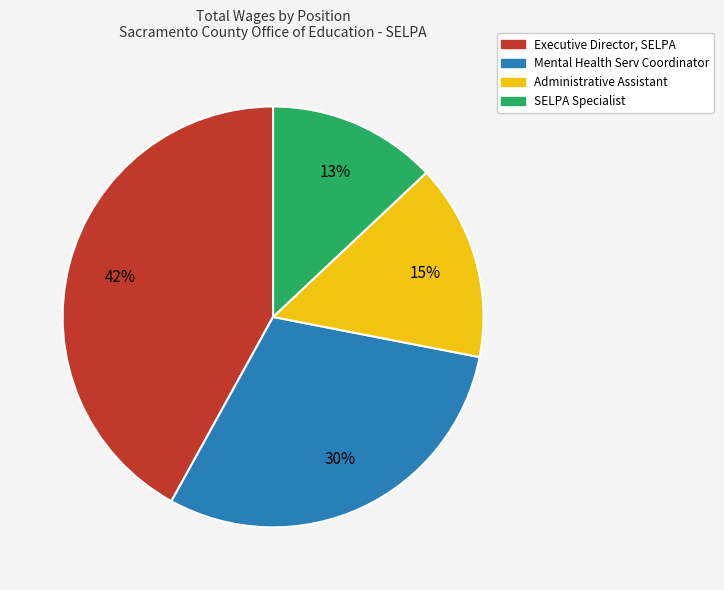

To the nearest percent, what is the difference between the largest and smallest slice percentages?

29%